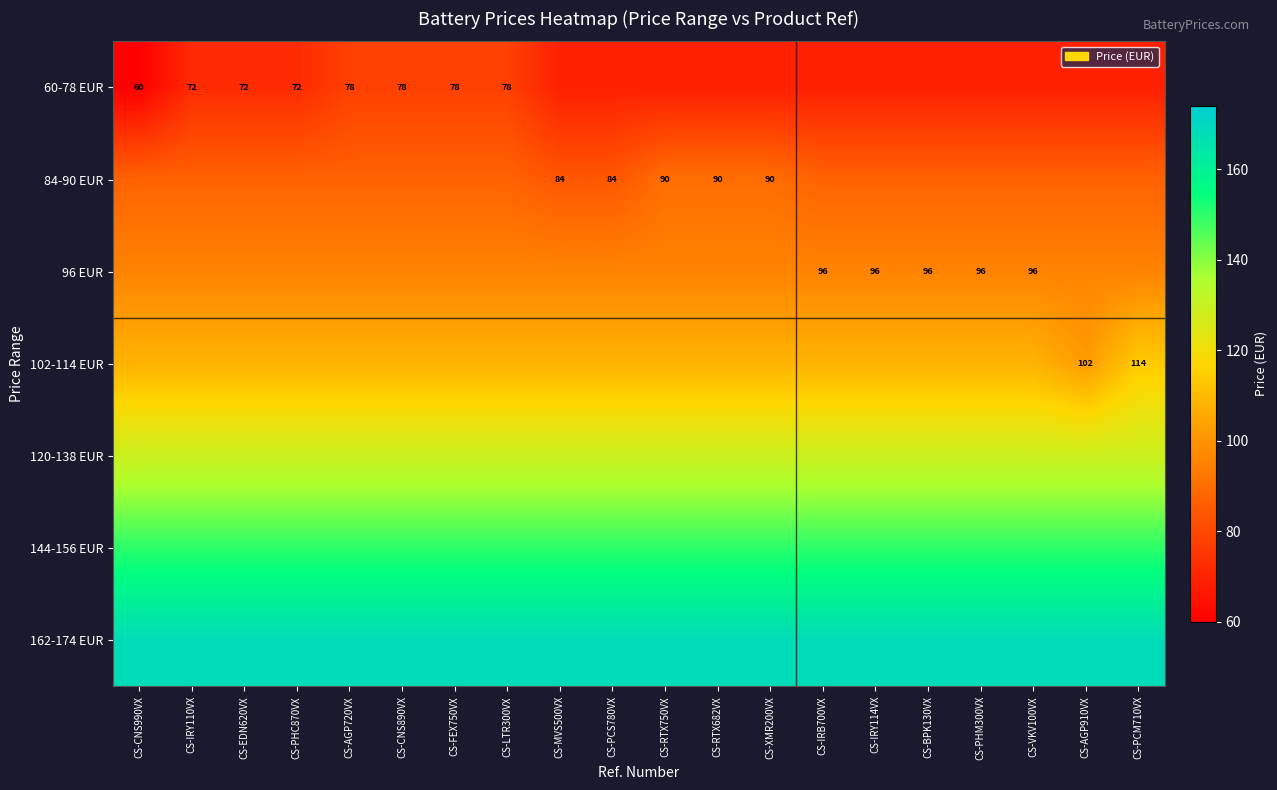

What is the greatest value displayed?

168